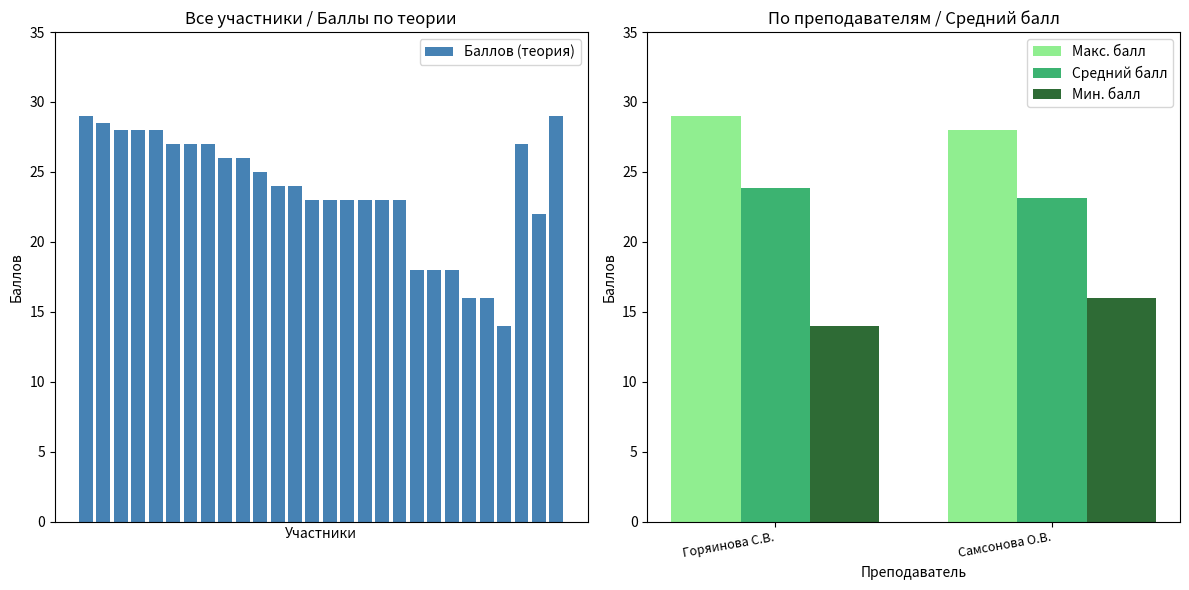

What is the lowest value of the Баллов (теория) series?

14.0